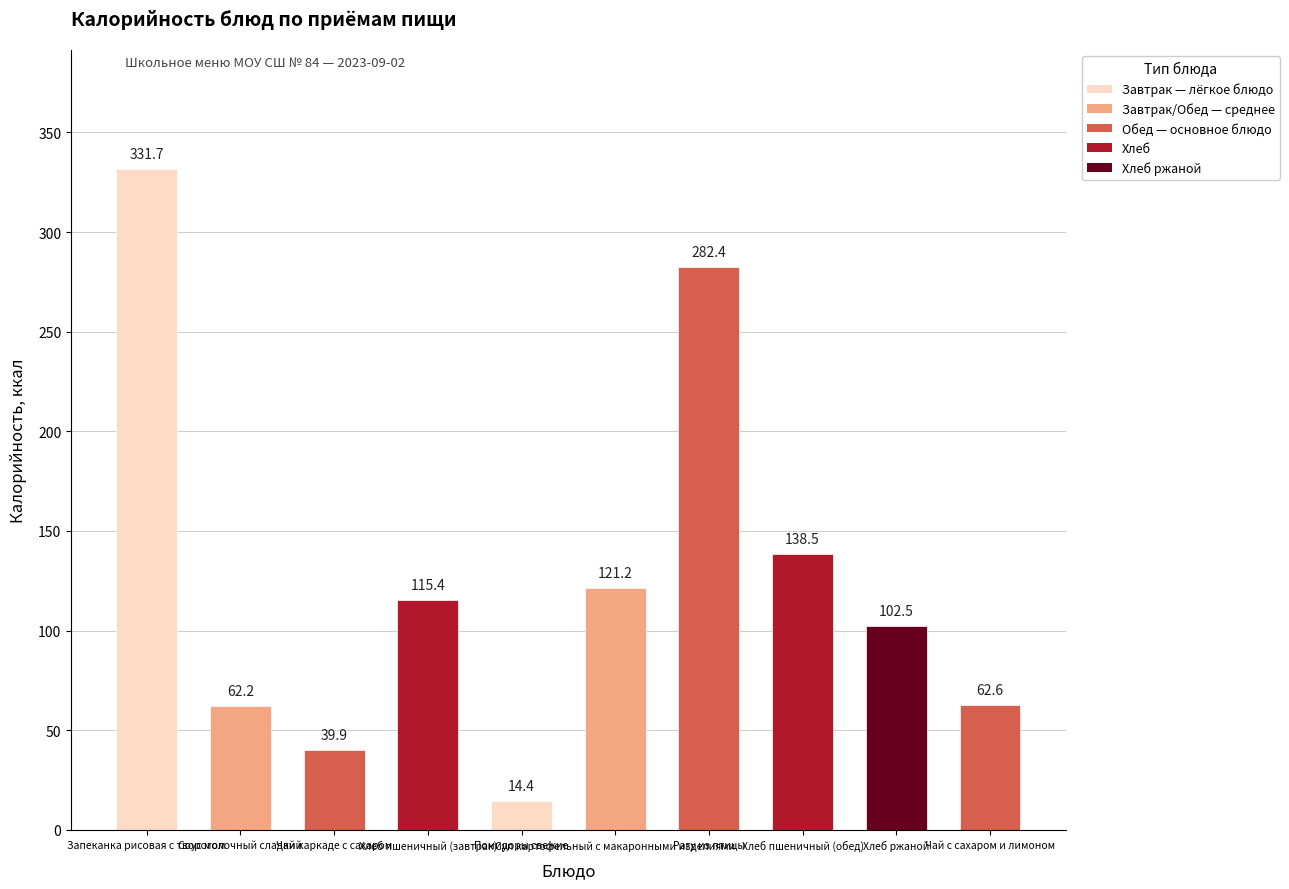

Does the chart contain stacked bars?

No